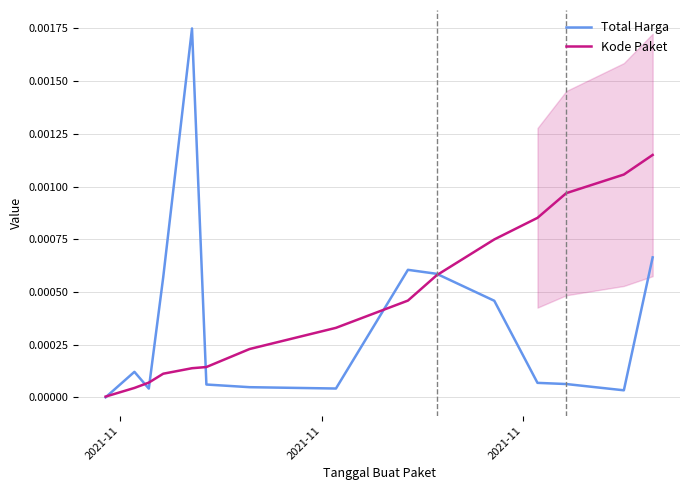

Which series has the largest range (max minus min)?

Total Harga